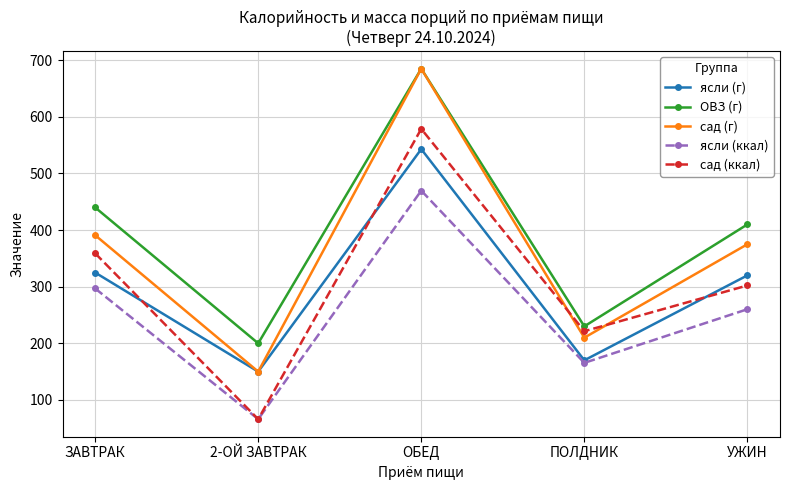

What is the label of the 2nd point from the right?

ПОЛДНИК